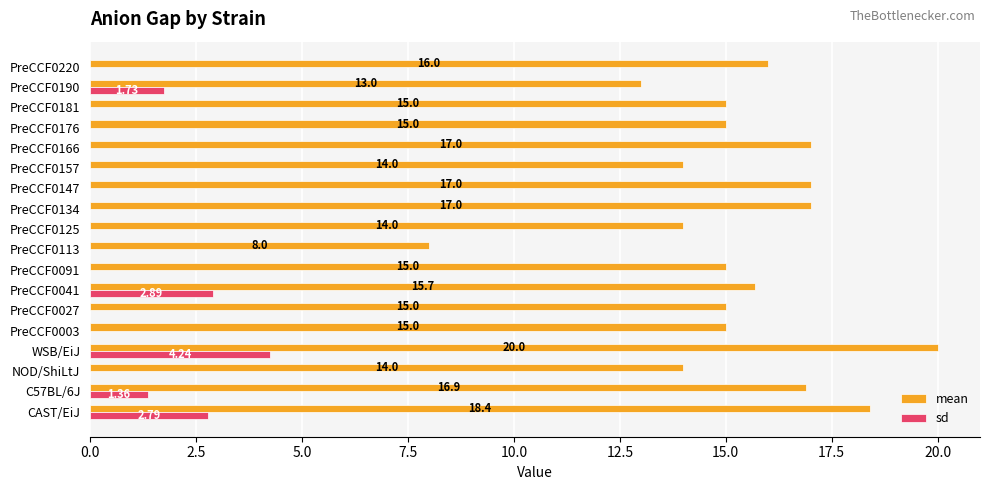

What is the total value across all series at PreCCF0125?

14.0